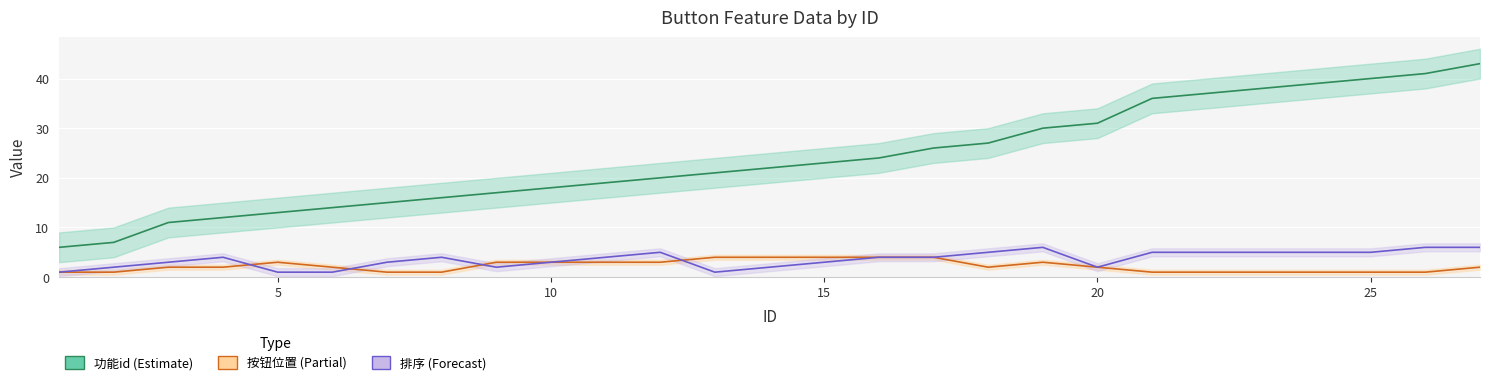

How many 按钮位置 values are between 1 and 3?

22